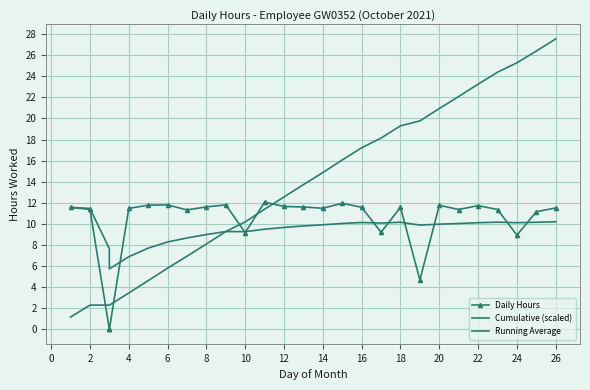

What is the label of the 3rd point from the right?

24